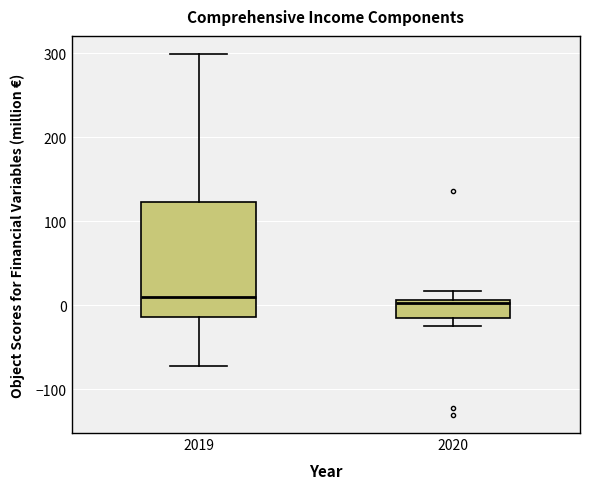

Reading left to right, transcribe this box plot: for each box, give where its median line is, the range the box spans, and where its two whiskers end, as read against the y-axis. The values are not printed on the chart, so give them approximately, as read against the axis.

2019: median 10, box -10 to 120, whiskers -70 to 300
2020: median 0, box -10 to 10, whiskers -30 to 20